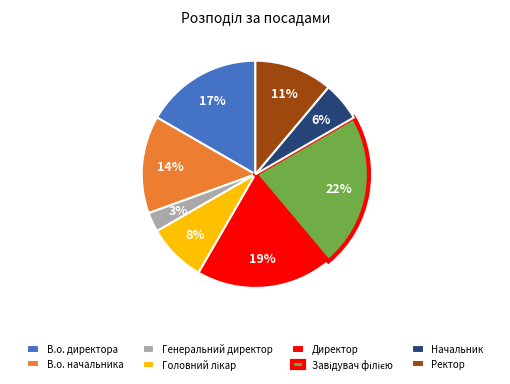

Which slice is the smallest?

Генеральний директор